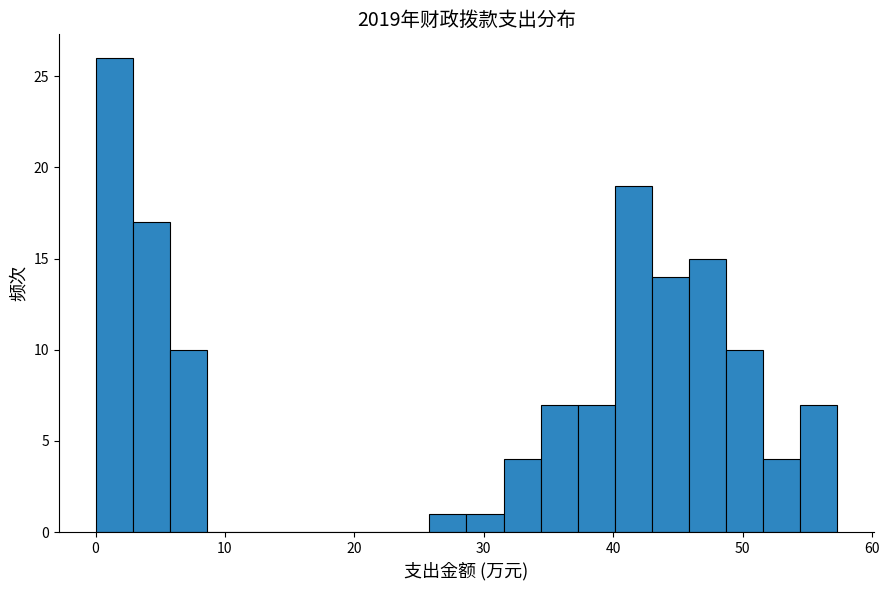

Around what value on the x-axis is the tallest bar? Give the approximate position of its centre, as read against the axis.

1